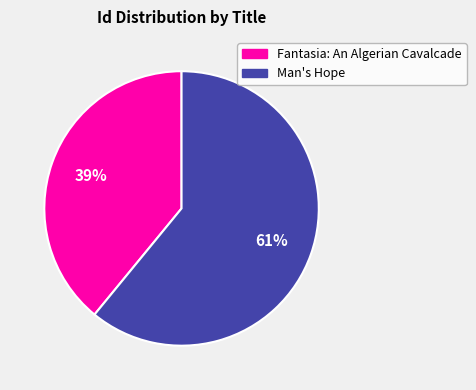

Which category accounts for the majority?

Man's Hope